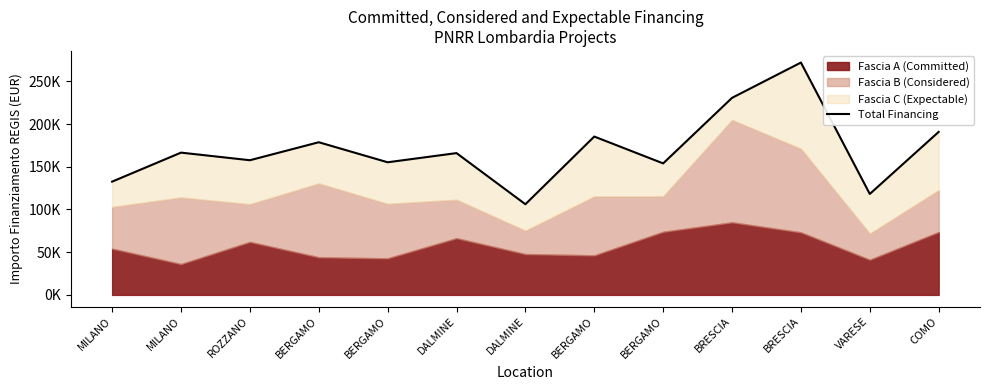

Does the chart have visible grid lines?

No